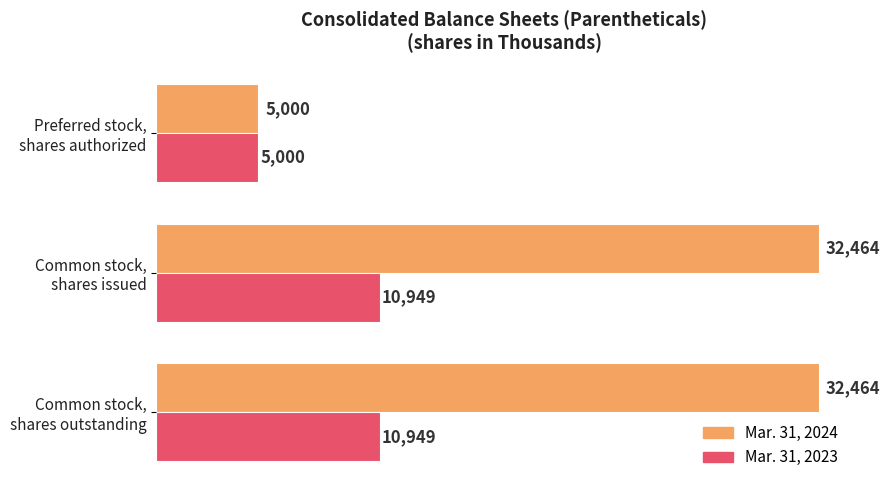

How many categories are shown in the chart?

3